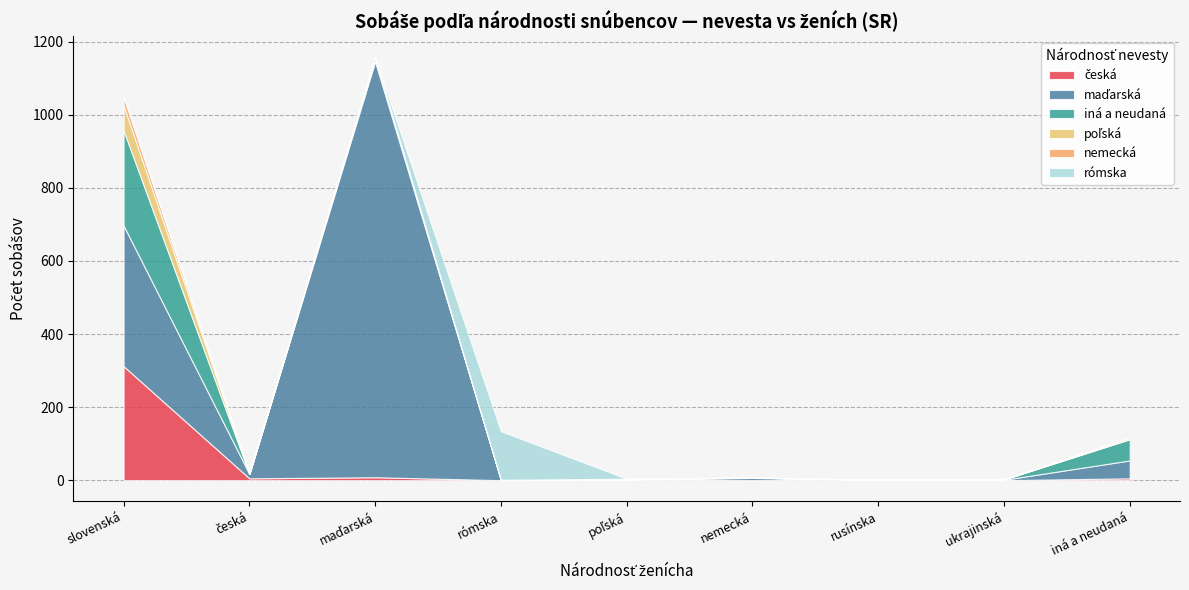

Is it true that česká equals 1 at maďarská?

True